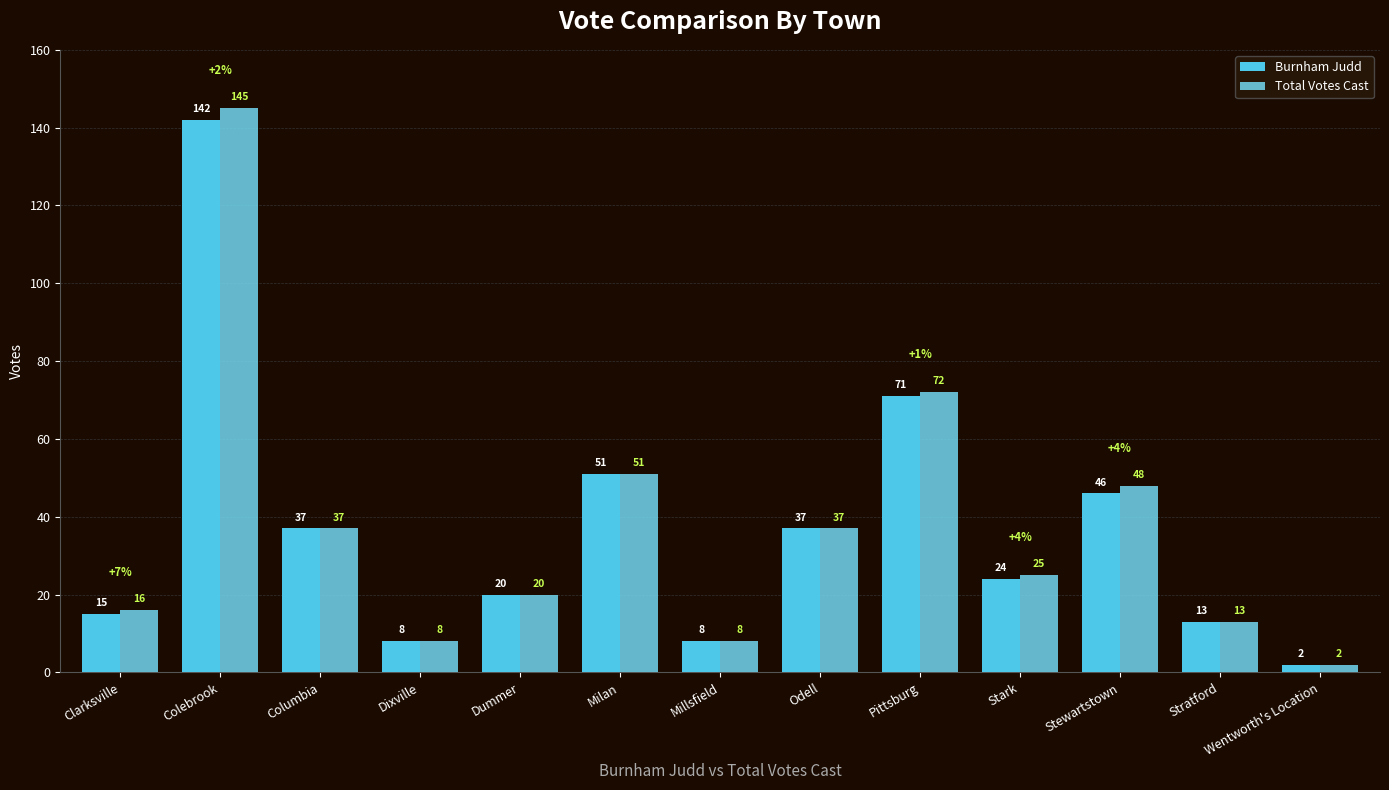

Reading left to right, list all the values displayed in this chart.

Burnham Judd: Clarksville=15	Colebrook=142	Columbia=37	Dixville=8	Dummer=20	Milan=51	Millsfield=8	Odell=37	Pittsburg=71	Stark=24	Stewartstown=46	Stratford=13	Wentworth's Location=2
Total Votes Cast: Clarksville=16	Colebrook=145	Columbia=37	Dixville=8	Dummer=20	Milan=51	Millsfield=8	Odell=37	Pittsburg=72	Stark=25	Stewartstown=48	Stratford=13	Wentworth's Location=2